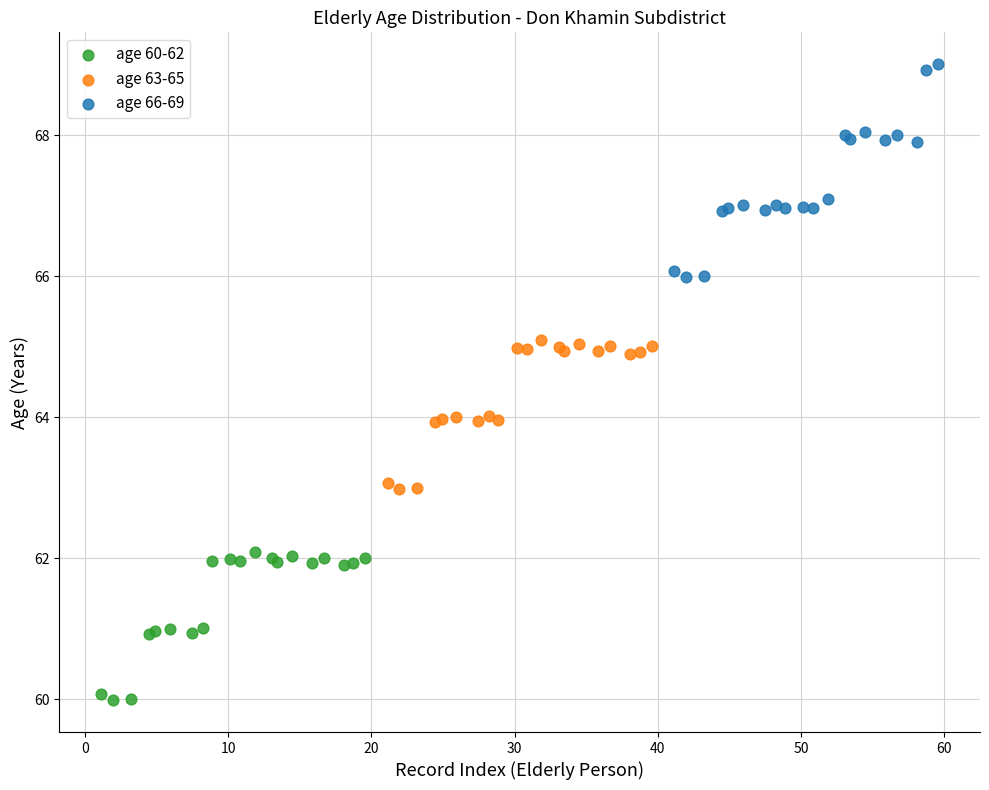

Which series reaches the minimum Y coordinate?

age 60-62